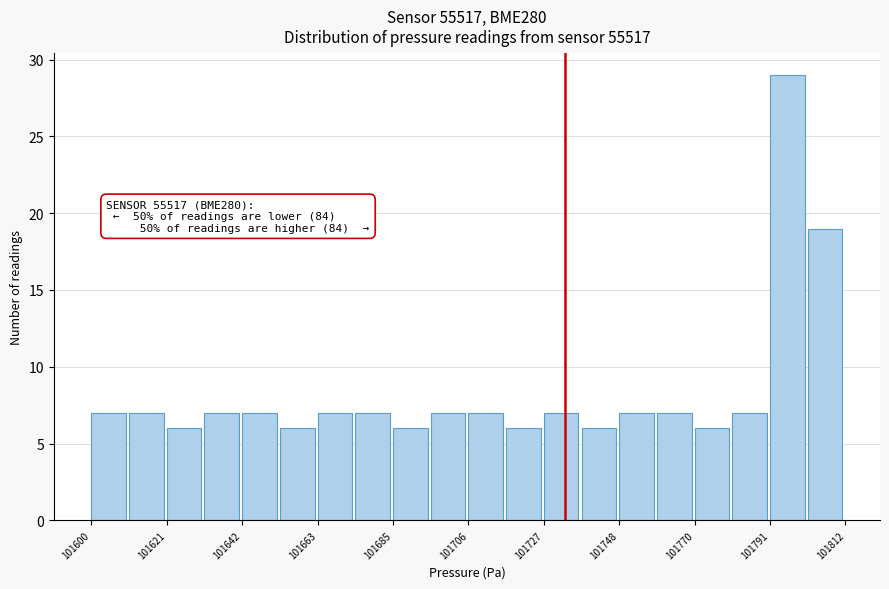

Around what value on the x-axis is the tallest bar? Give the approximate position of its centre, as read against the axis.

101795